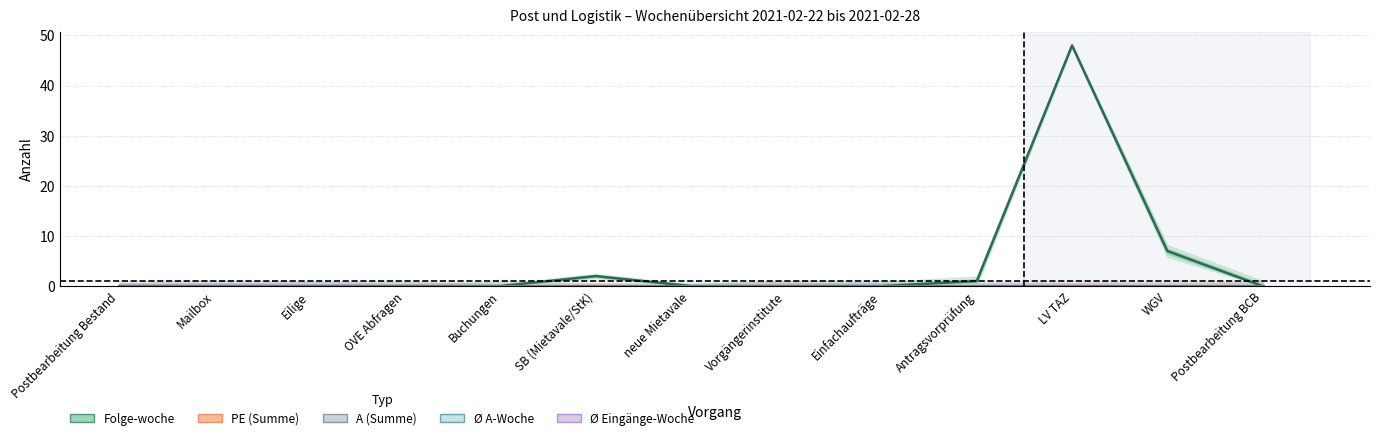

What is the label of the 13th point from the right?

Postbearbeitung Bestand